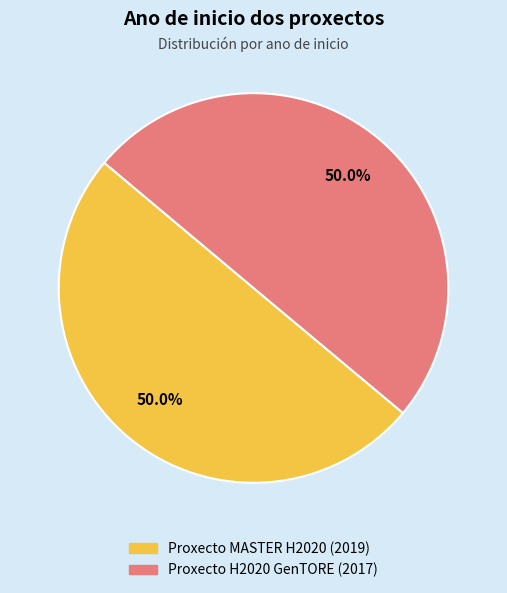

Approximately how many times larger is the value at Proxecto H2020 GenTORE compared to Proxecto MASTER H2020?

1.0